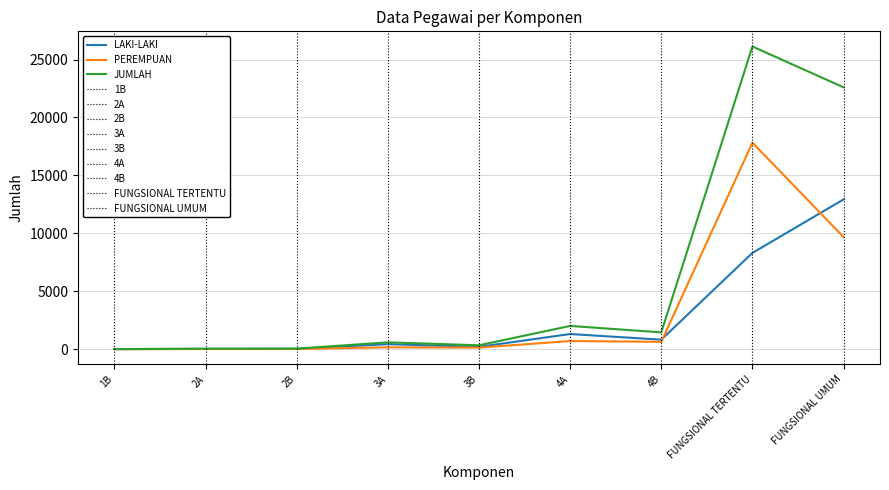

List the series in order of their peak value, lowest first.

LAKI-LAKI, PEREMPUAN, JUMLAH